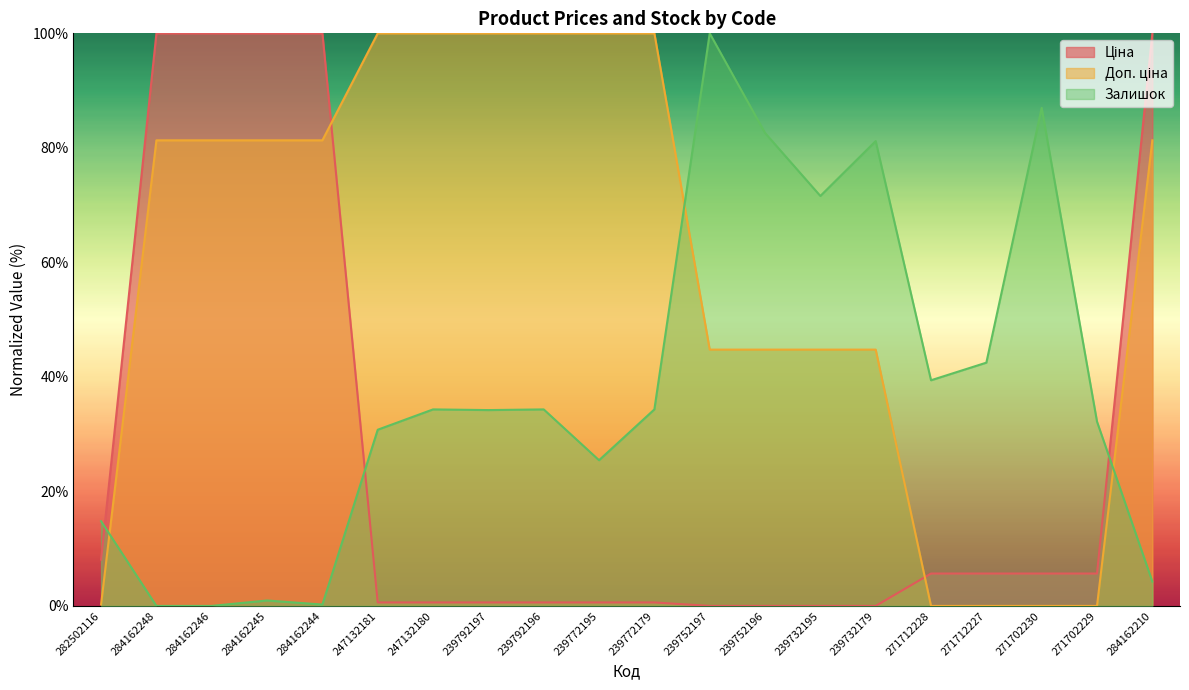

What is the average value of the Залишок series?

37.5